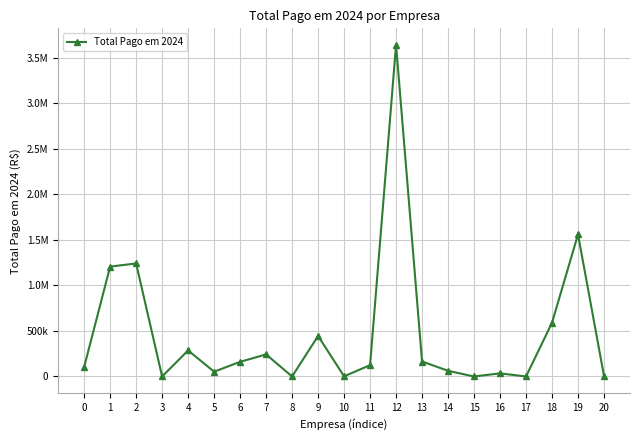

Which category has the lowest value across all series?

3